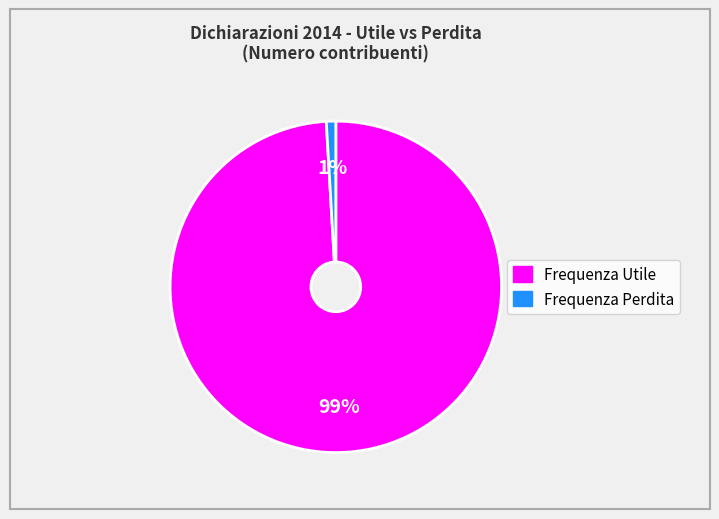

Is there any slice that represents more than half of the pie?

Yes